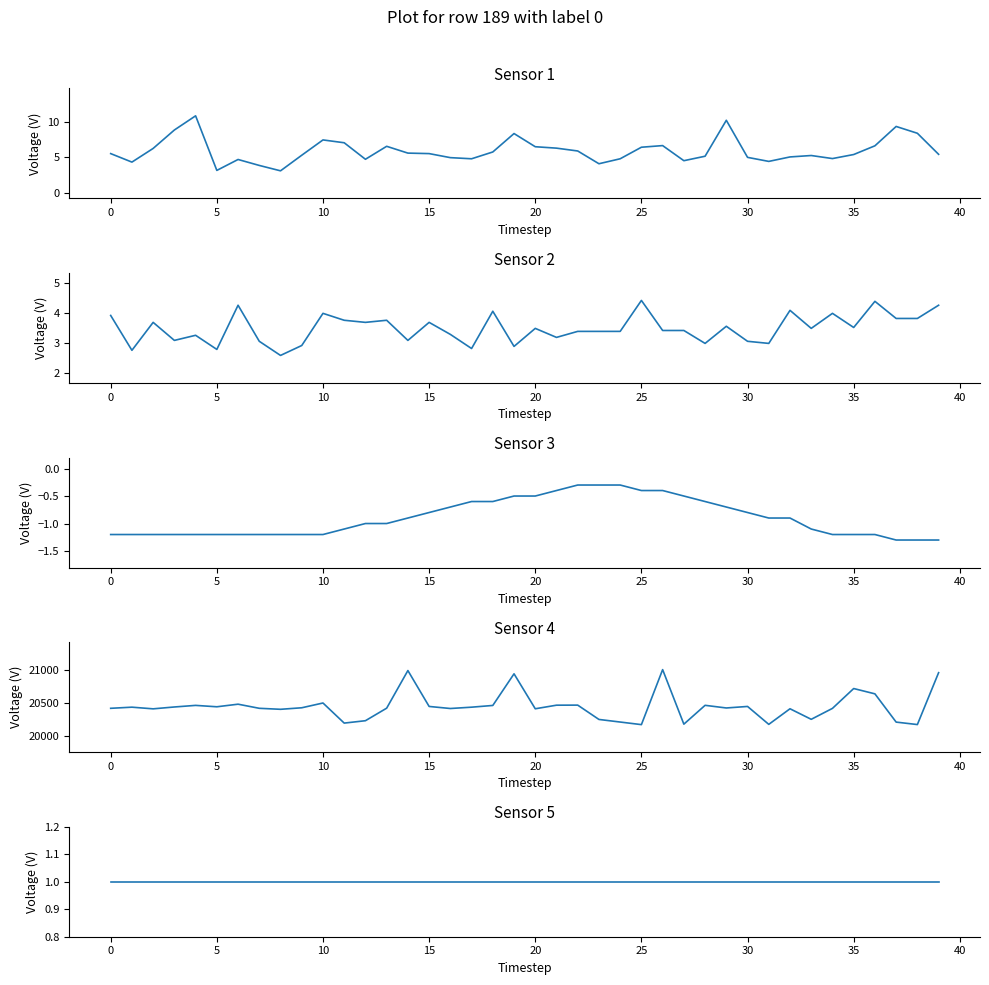

What is the difference between the highest and lowest values at 11?

20195.1